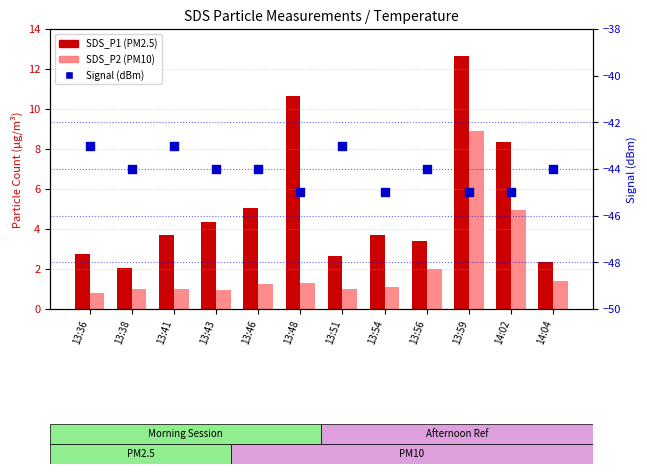

What are all the series names shown in the legend?

SDS_P1, SDS_P2, Signal